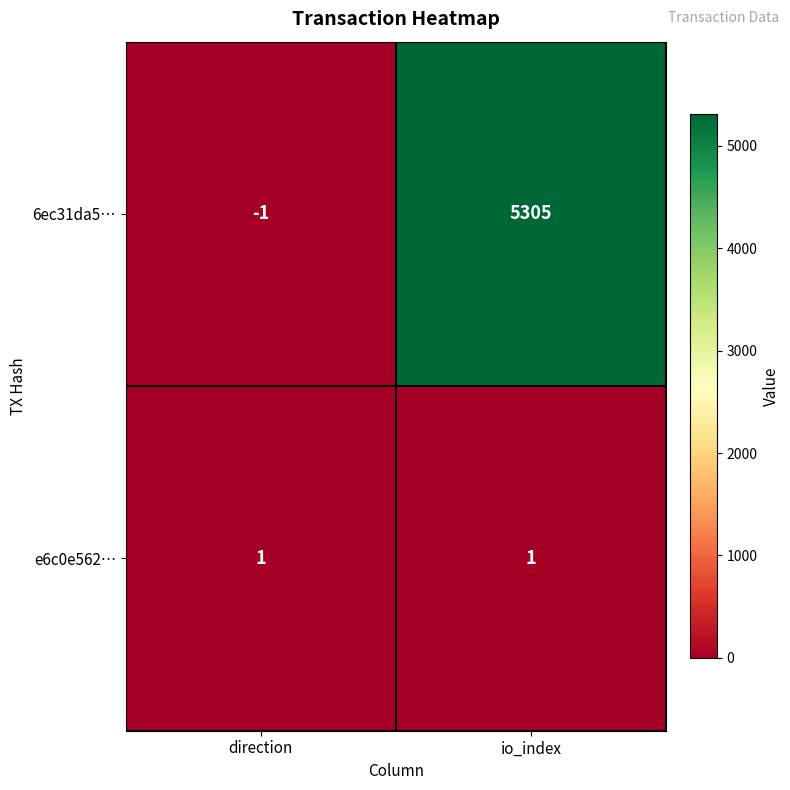

Which series has the largest total across all categories?

6ec31da5…